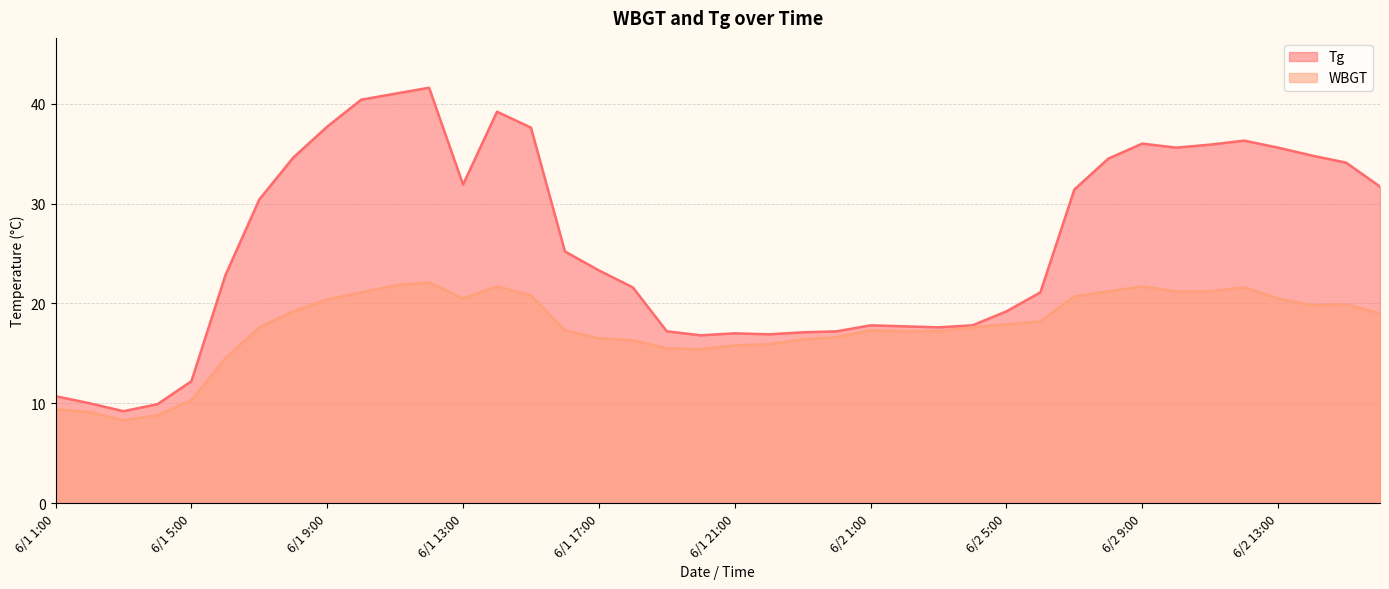

What is the value of the Tg point at the 33rd from the left?

36.0